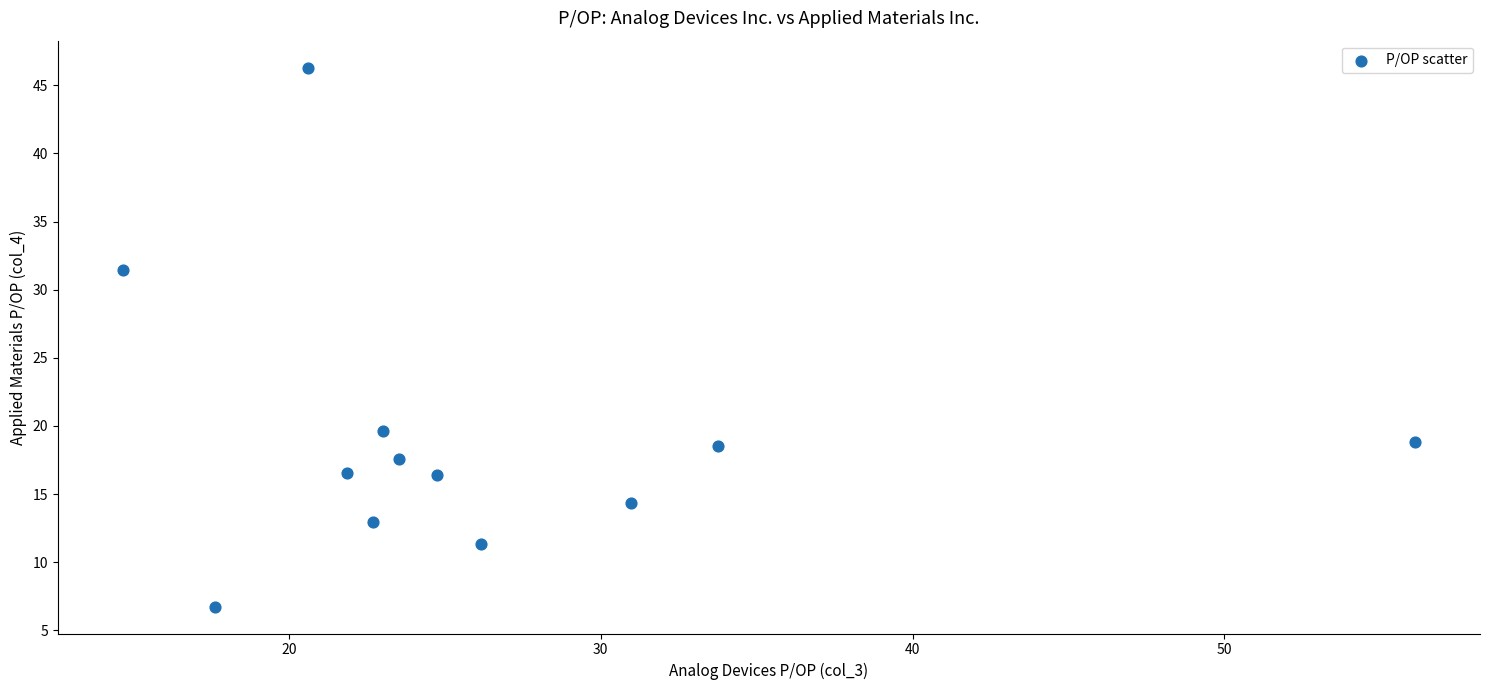

What Y value in the scatter plot is closest to 26?

31.5